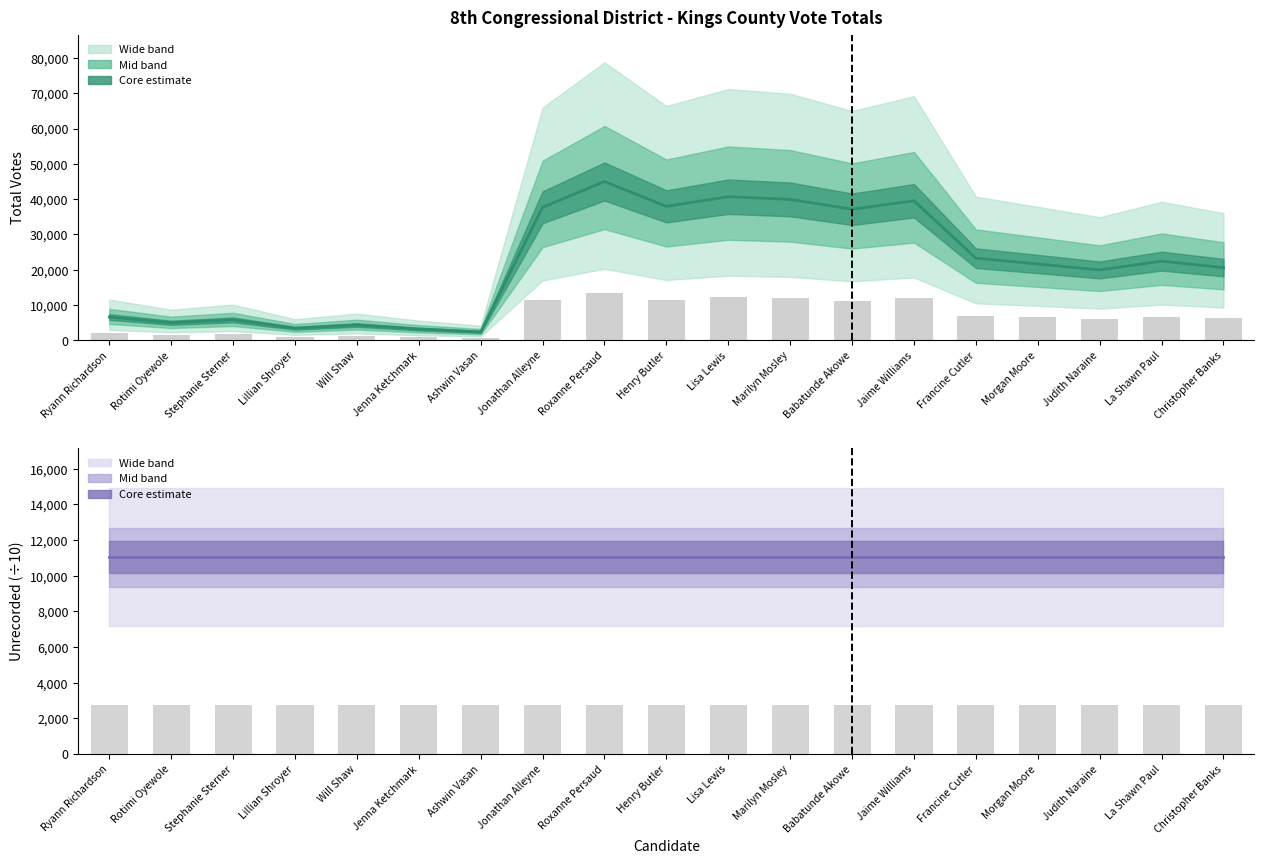

What is the sum of the Total Votes values at Jaime Williams and Marilyn Mosley?

79485.0